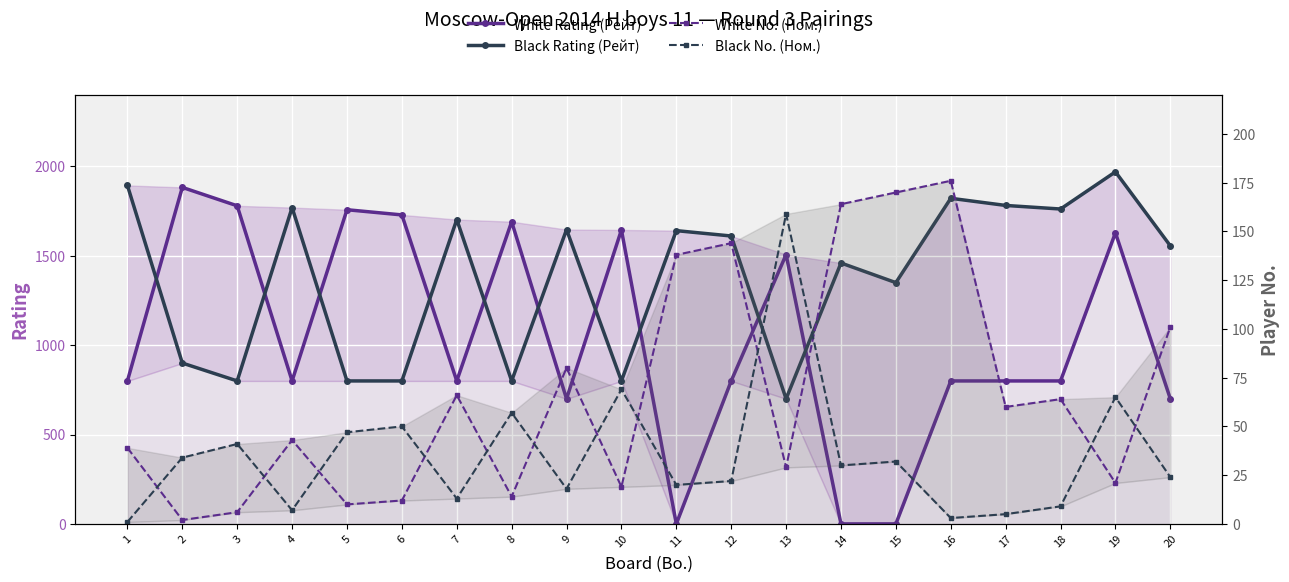

How many categories are shown in the chart?

20